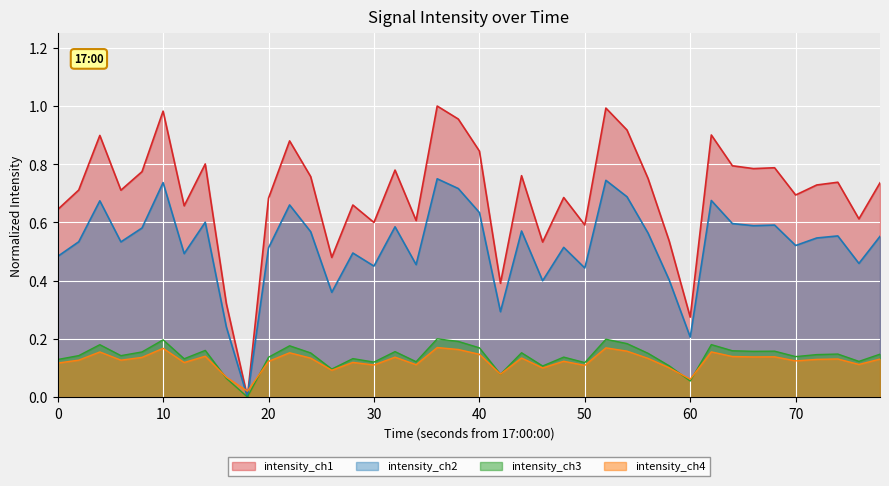

After their last crossing, which series has the higher values: intensity_ch4 or intensity_ch2?

intensity_ch2